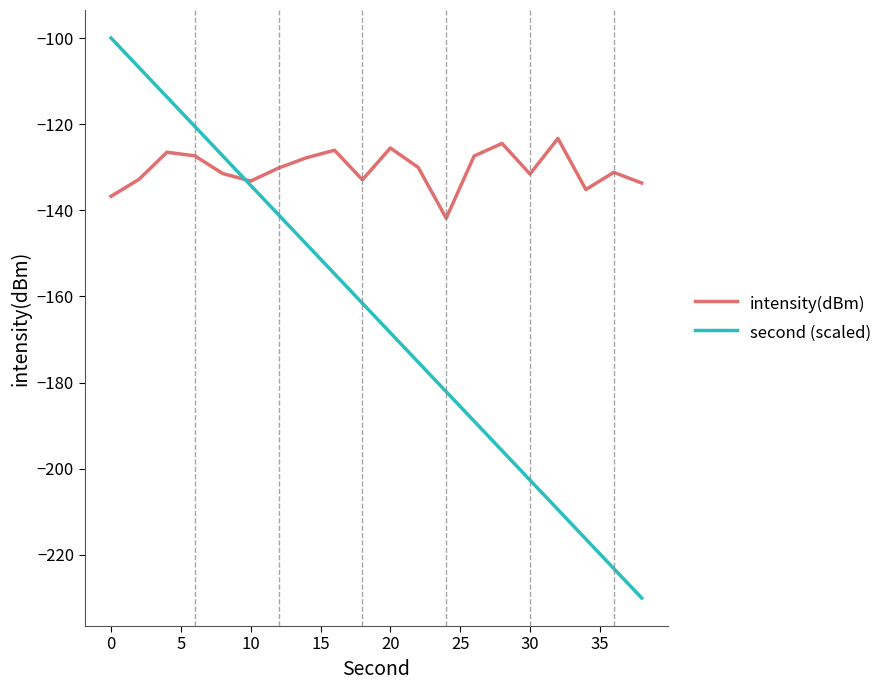

How many lines are shown in the chart?

2